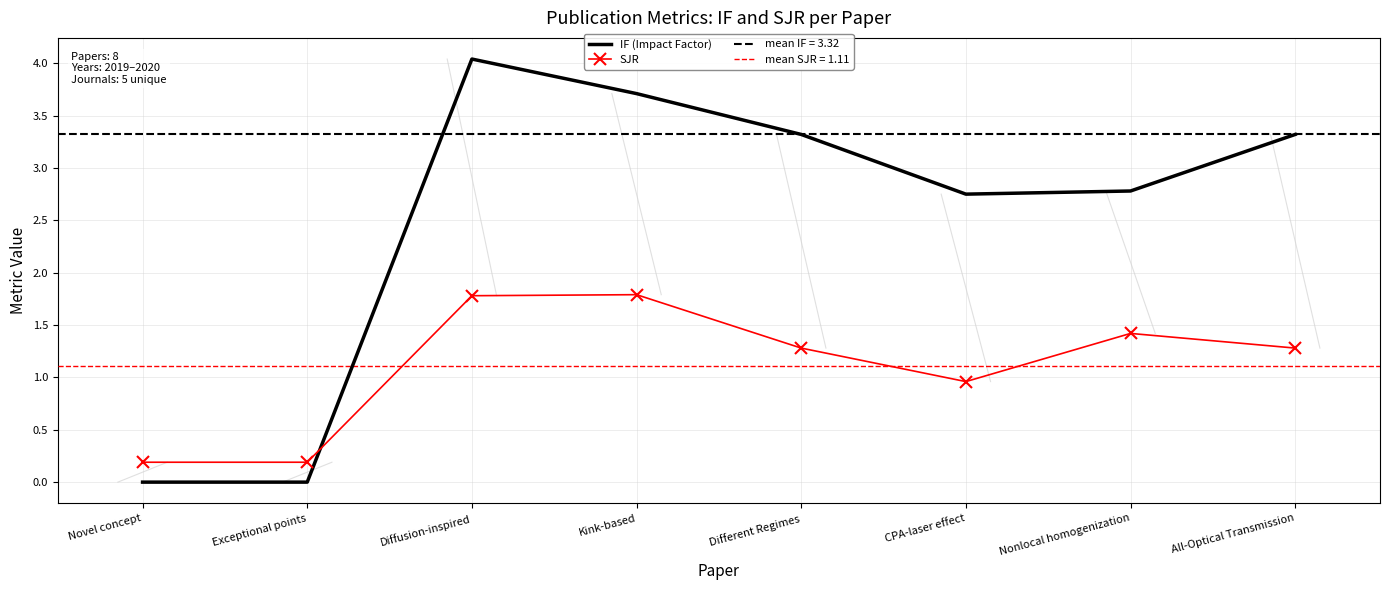

Where is SJR nearest to the value 0?

Novel concept